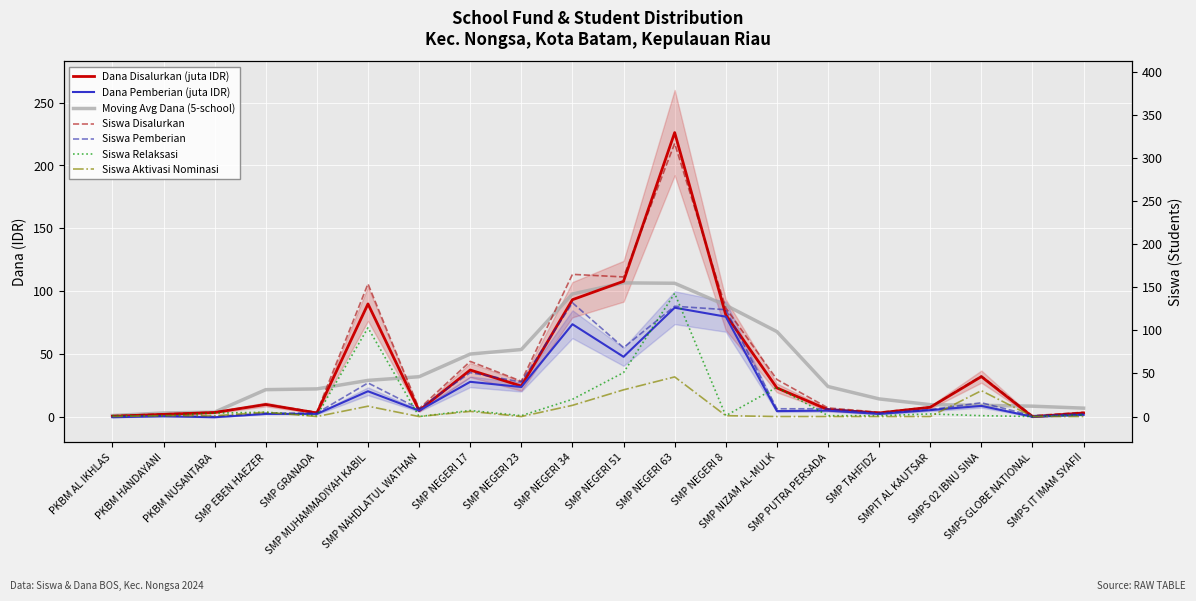

What is the label of the 14th point from the left?

SMP NIZAM AL-MULK